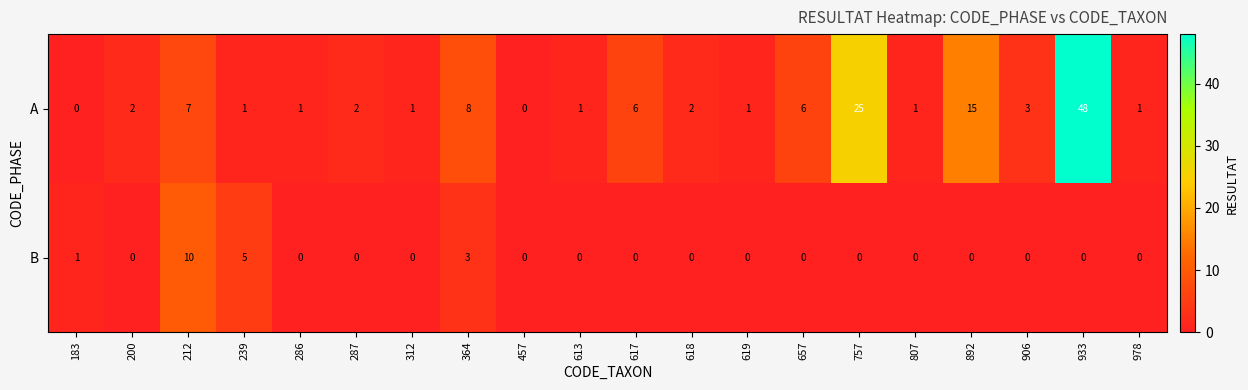

Is it true that A equals 7 at 892?

False